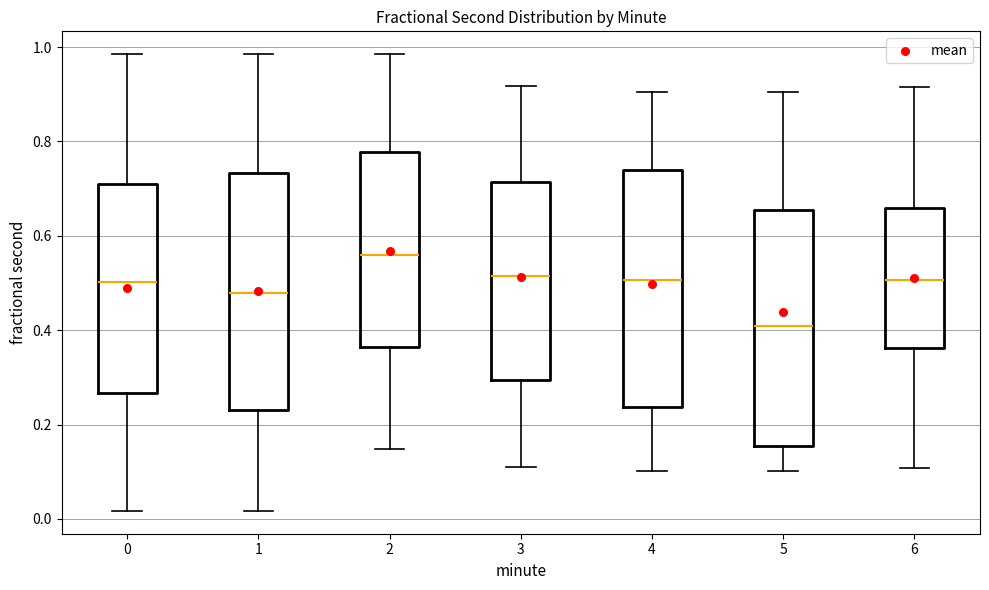

Which box's median line is the highest?

2